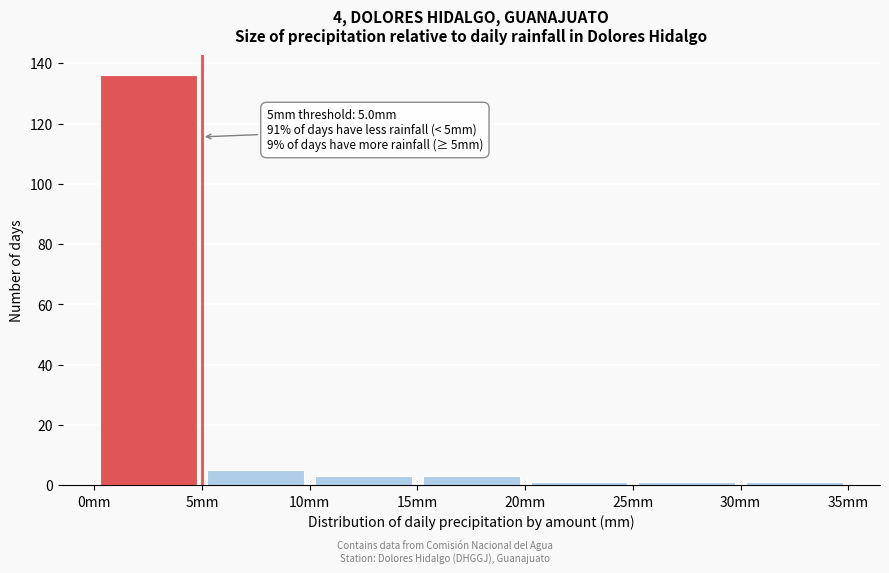

Which range on the x-axis has the tallest bar?

0 to 5